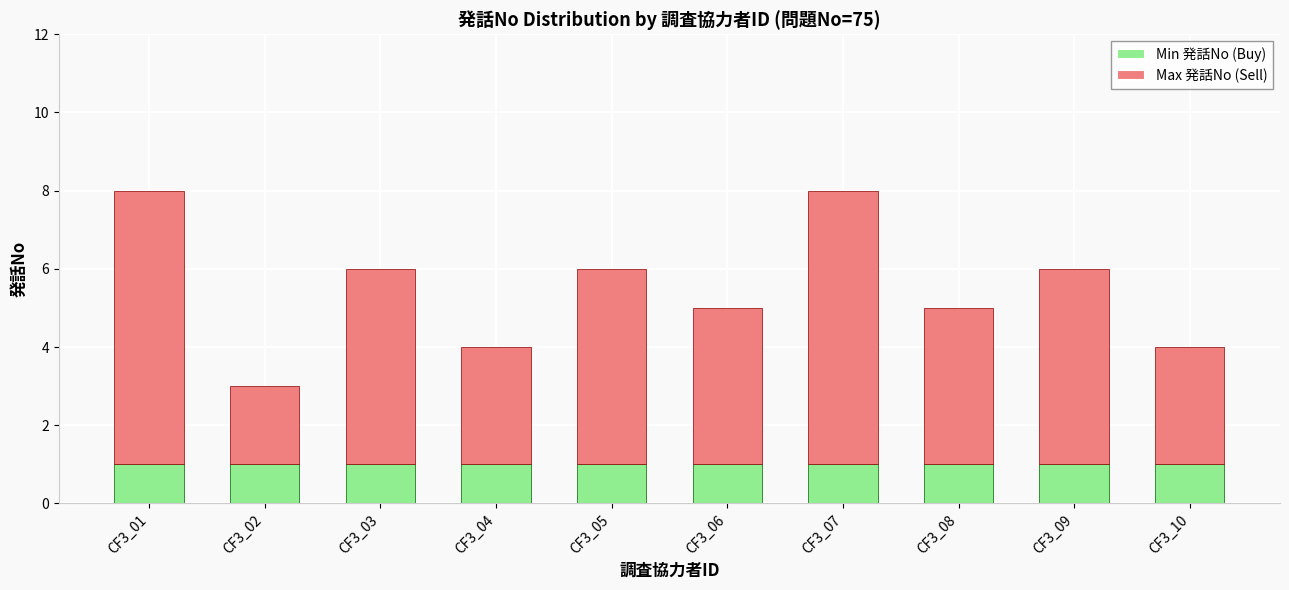

The Min 発話No (Buy) series shows 2 at CF3_07. True or false?

False